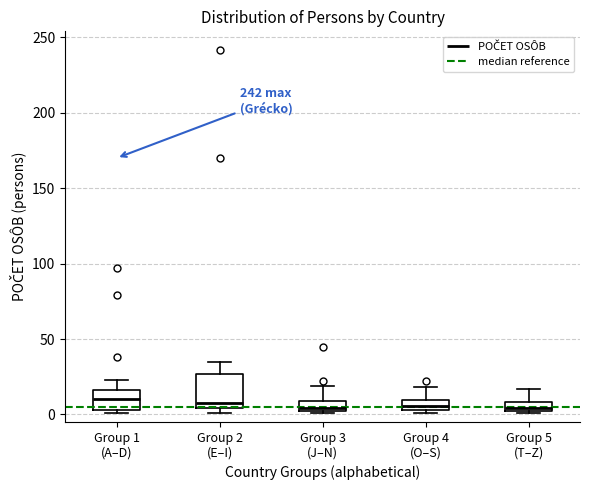

Where does the upper whisker of the box for Group 3 (J–N) end on the y-axis? The values are not printed on the chart, so give them approximately, as read against the axis.

20